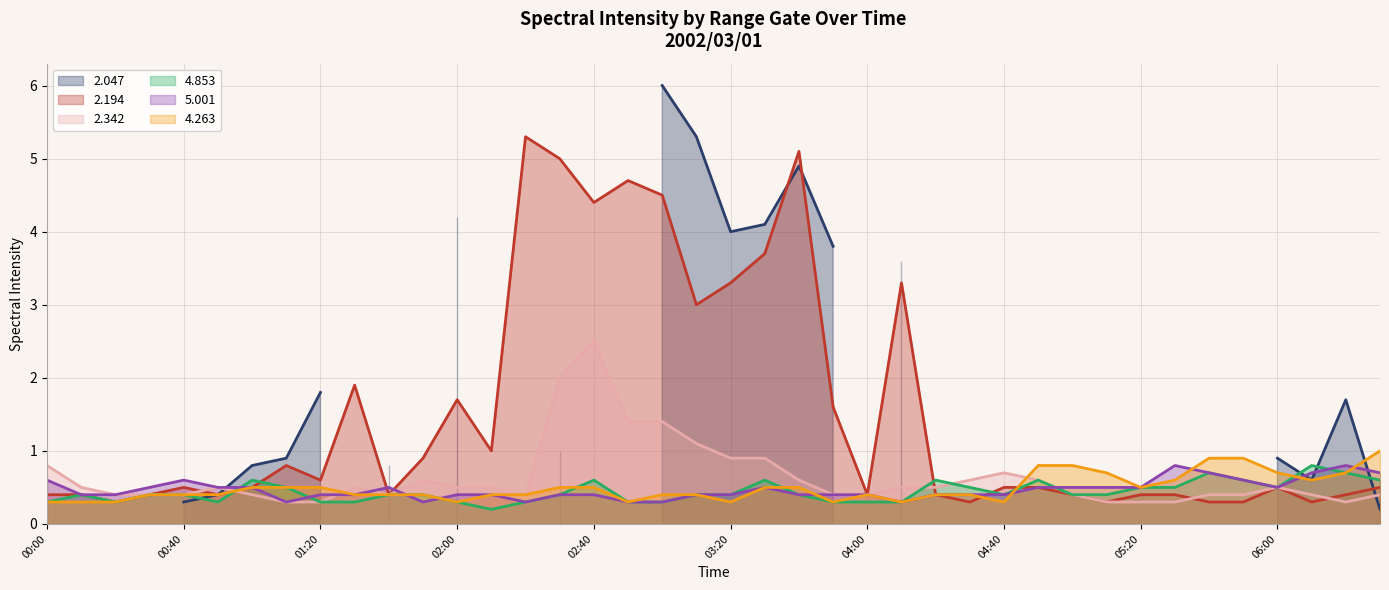

The value of 2.194 at 06:00 is 0.7. True or false?

False